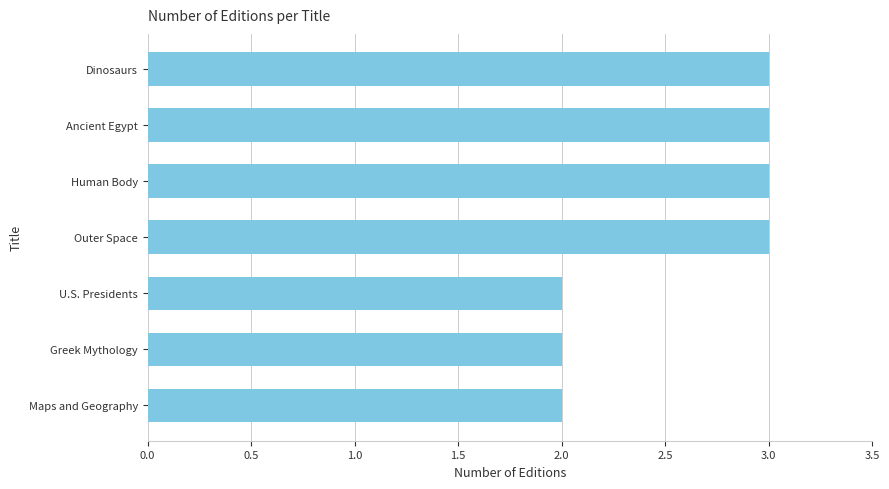

What is the greatest value displayed?

3